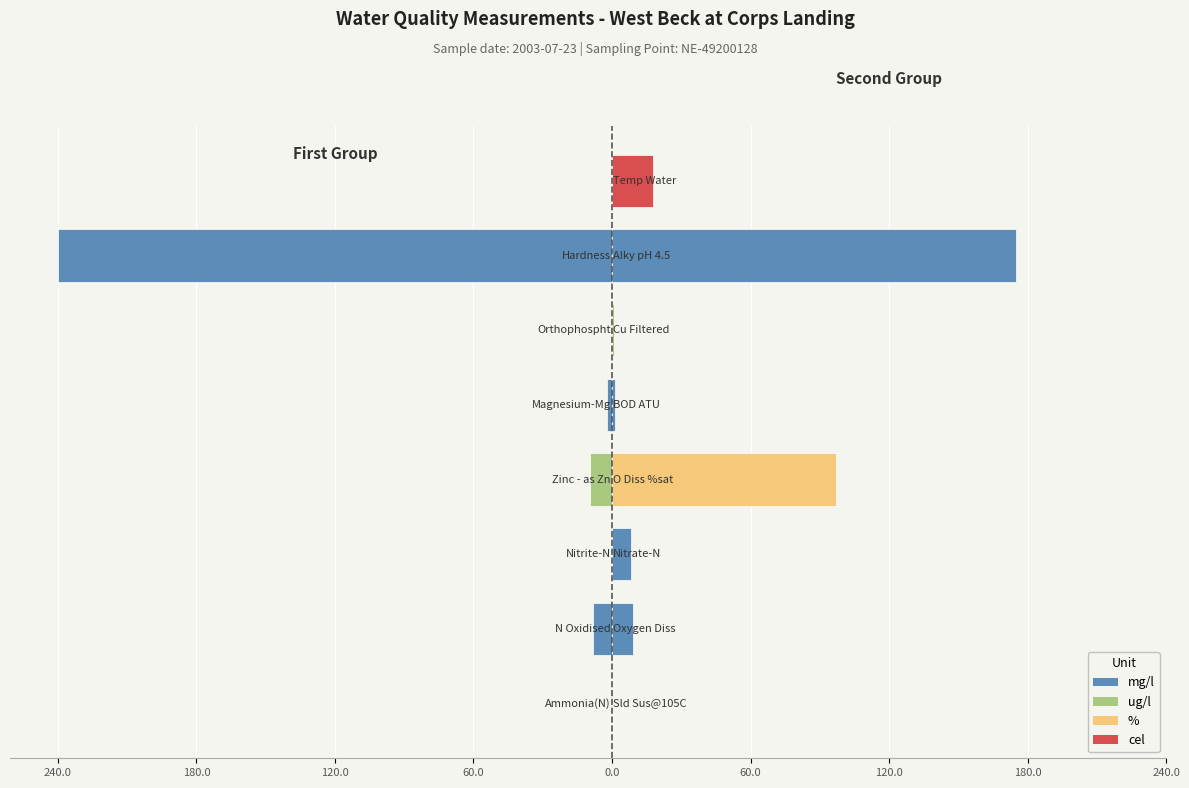

What is the difference between the maximum and minimum values?

240.0